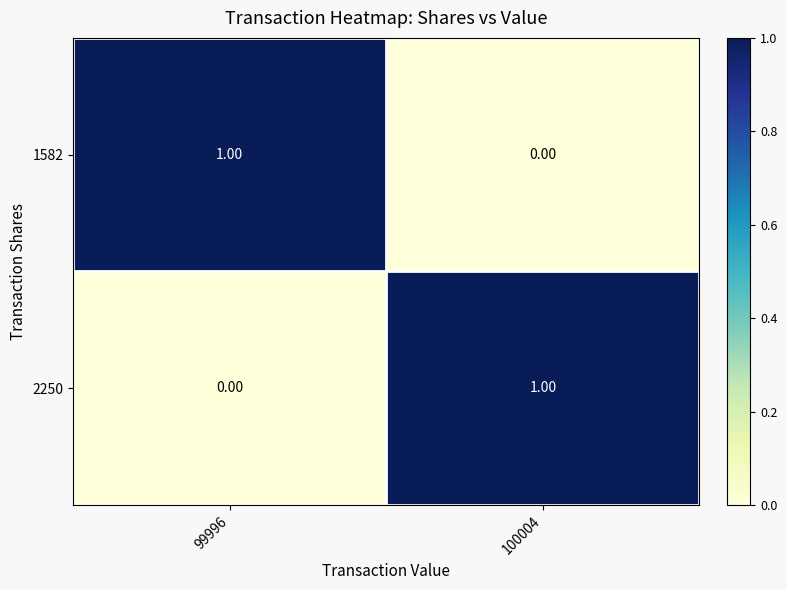

Rank the series at 99996 from lowest to highest value.

2250, 1582